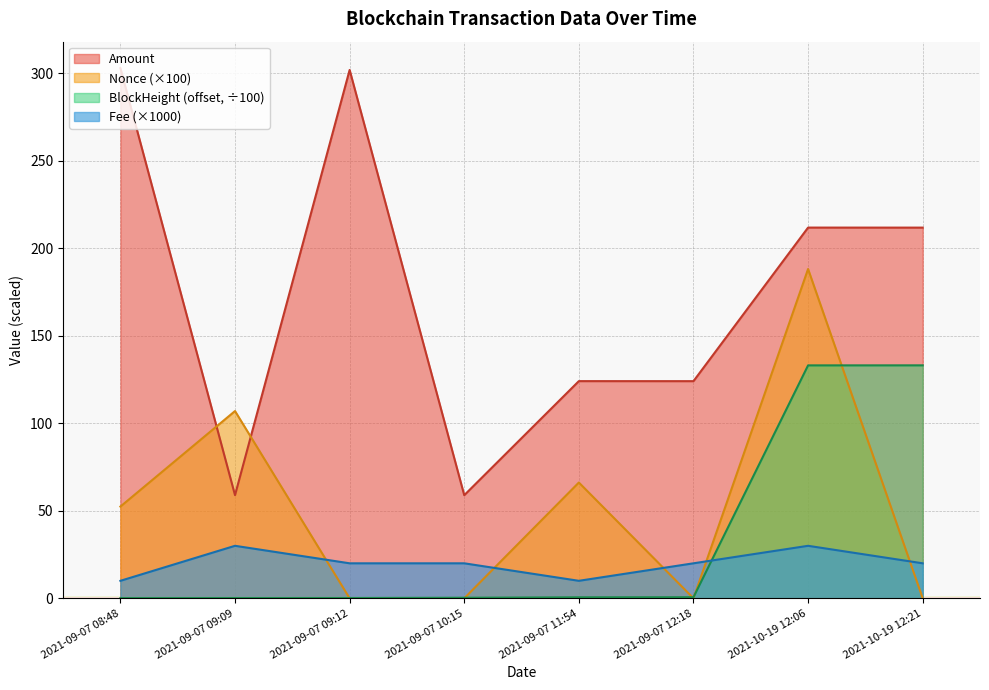

Reading left to right, list all the values displayed in this chart.

Amount: 302.9	58.9	301.9	58.9	124.1	124.1	211.8	211.8
Fee: 10.0	30.0	20.0	20.0	10.0	20.0	30.0	20.0
BlockHeight: 0.1	0.1	0.2	0.3	0.6	0.6	133.1	133.1
Nonce: 52.4	107.0	0.0	0.0	66.2	0.0	188.2	0.0